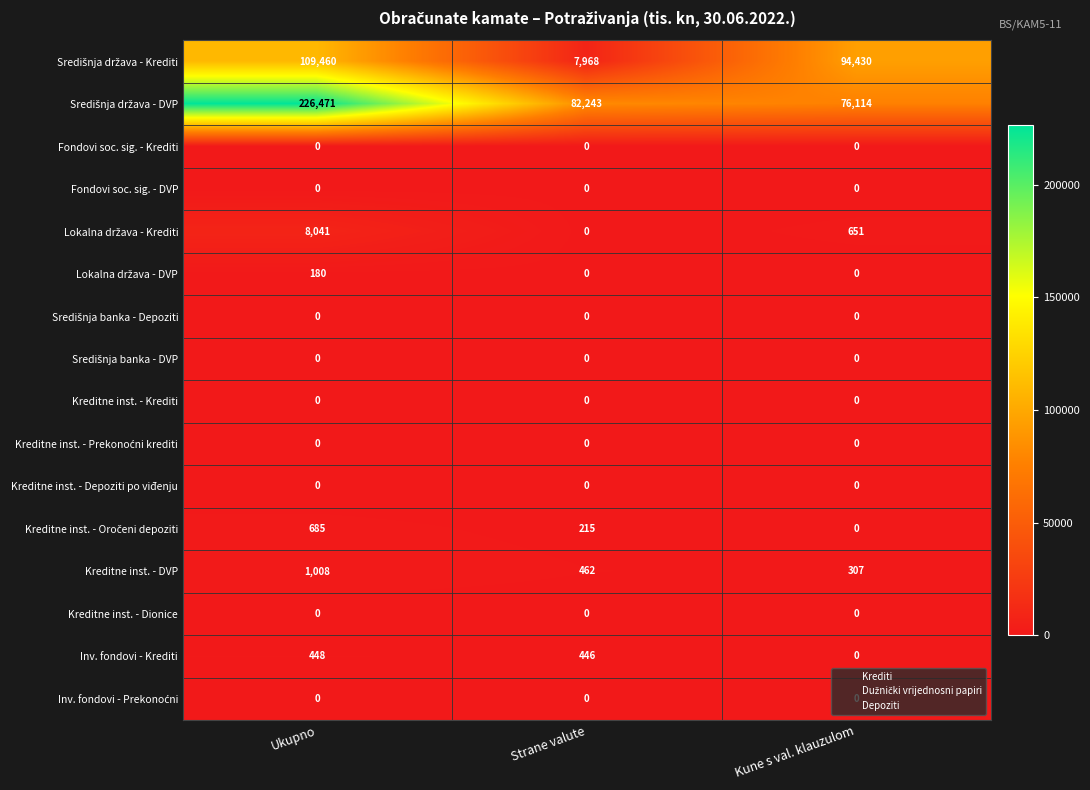

What is the spread (max minus min) of values at Kune s val. klauzulom?

94430